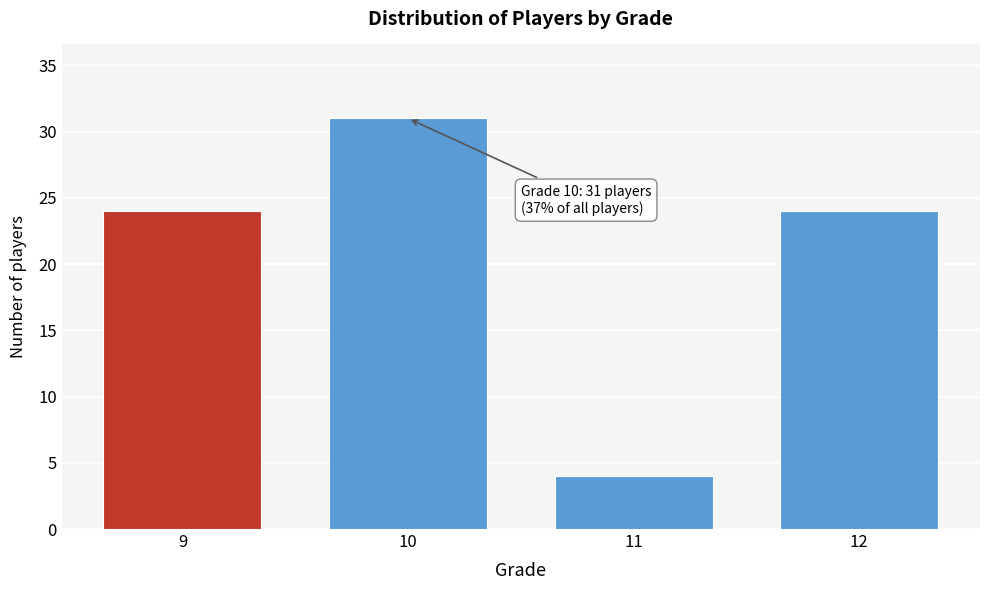

Reading left to right, transcribe all the data shown in this chart.

9=24	10=31	11=4	12=24